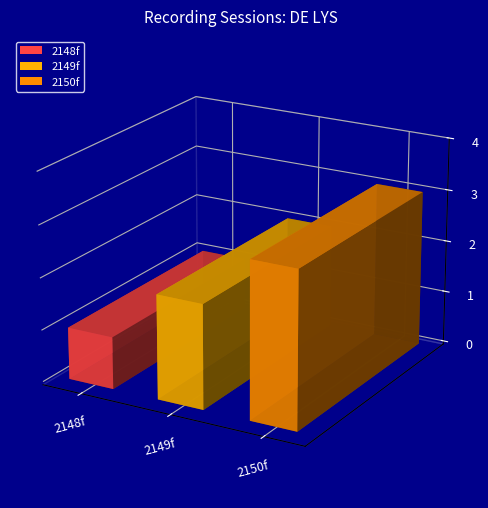

Rank the categories by value from highest to lowest.

2150f, 2149f, 2148f